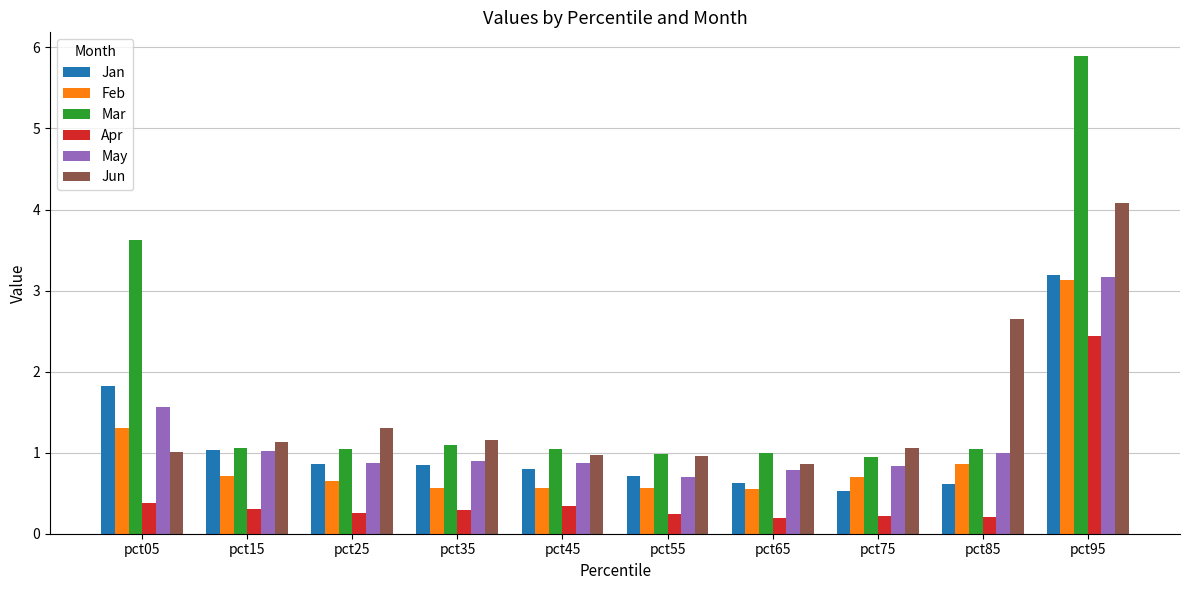

Which series has the largest range (max minus min)?

Mar